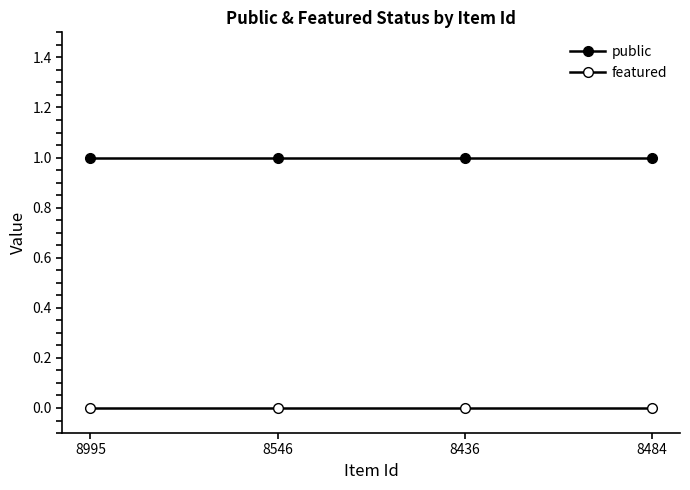

Rank the series at 8484 from lowest to highest value.

featured, public